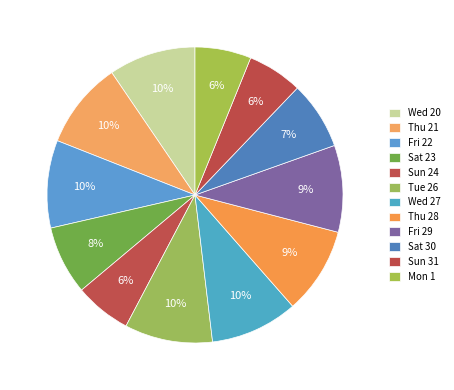

Approximately how many times larger is the value at Thu 21 compared to Tue 26?

1.0